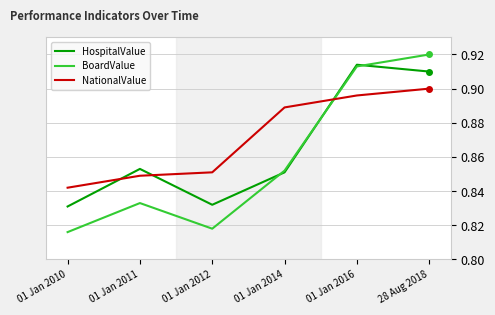

How many intersections are there between HospitalValue and NationalValue?

3